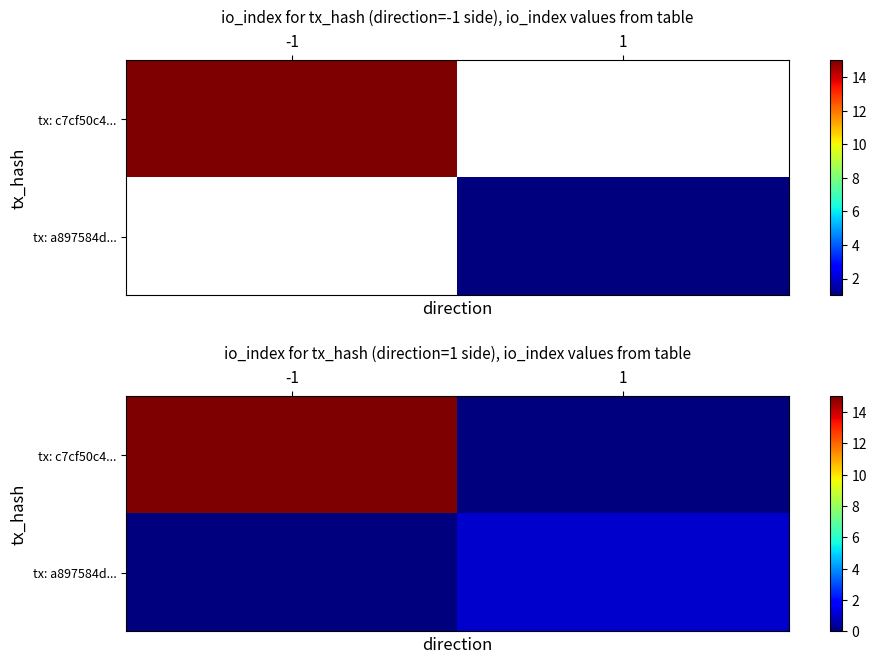

The value of tx: a897584d... at -1 is 1. True or false?

False